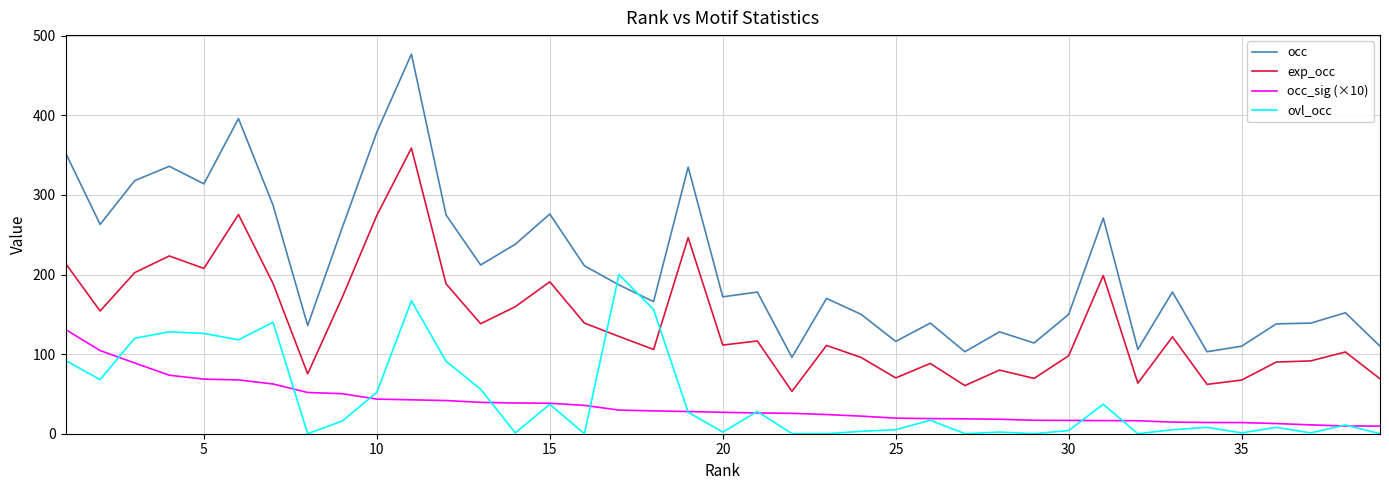

Rank the series by their maximum value, from lowest to highest.

occ_sig (×10), ovl_occ, exp_occ, occ